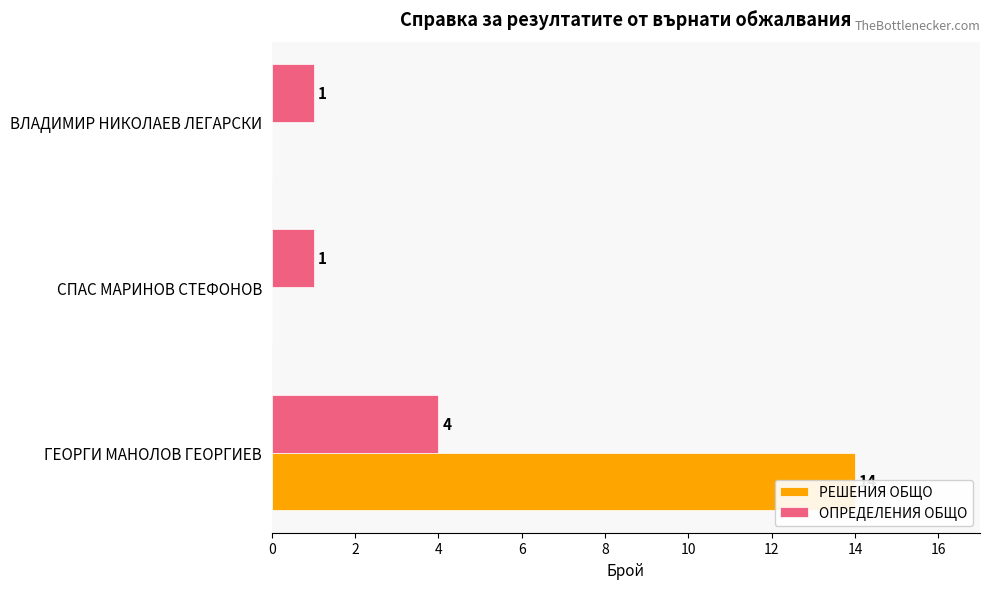

List the series in order of their overall mean, lowest first.

ОПРЕДЕЛЕНИЯ ОБЩО, РЕШЕНИЯ ОБЩО